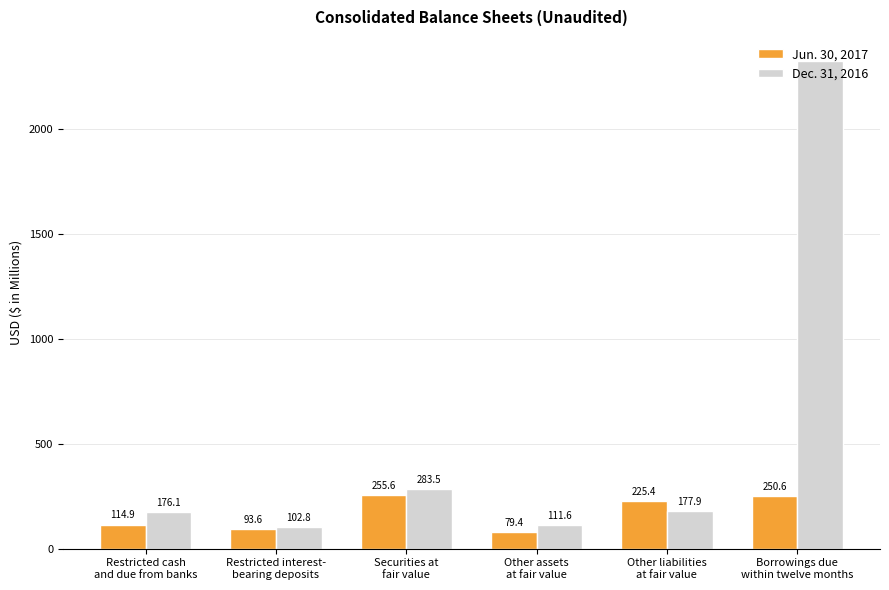

What is the maximum value for Jun. 30, 2017?

255.6